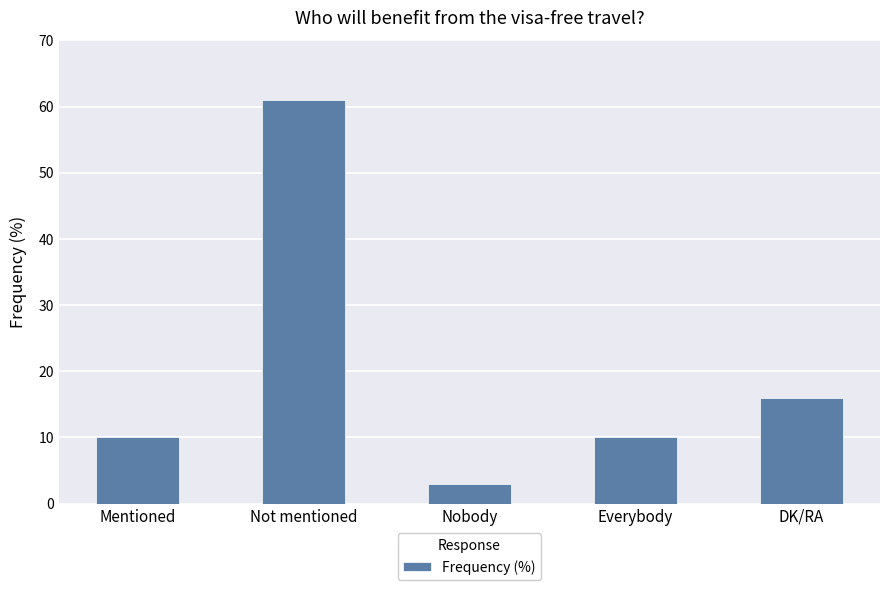

What is the change in value from Nobody to DK/RA?

+13